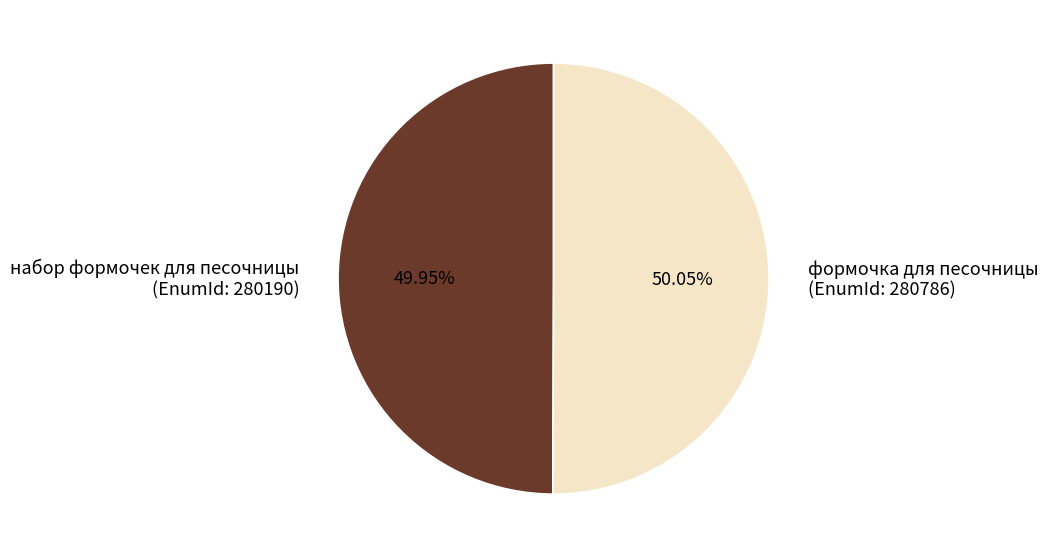

What is the ratio of the value at набор формочек для песочницы (EnumId: 280190) to the value at формочка для песочницы (EnumId: 280786)?

1.0